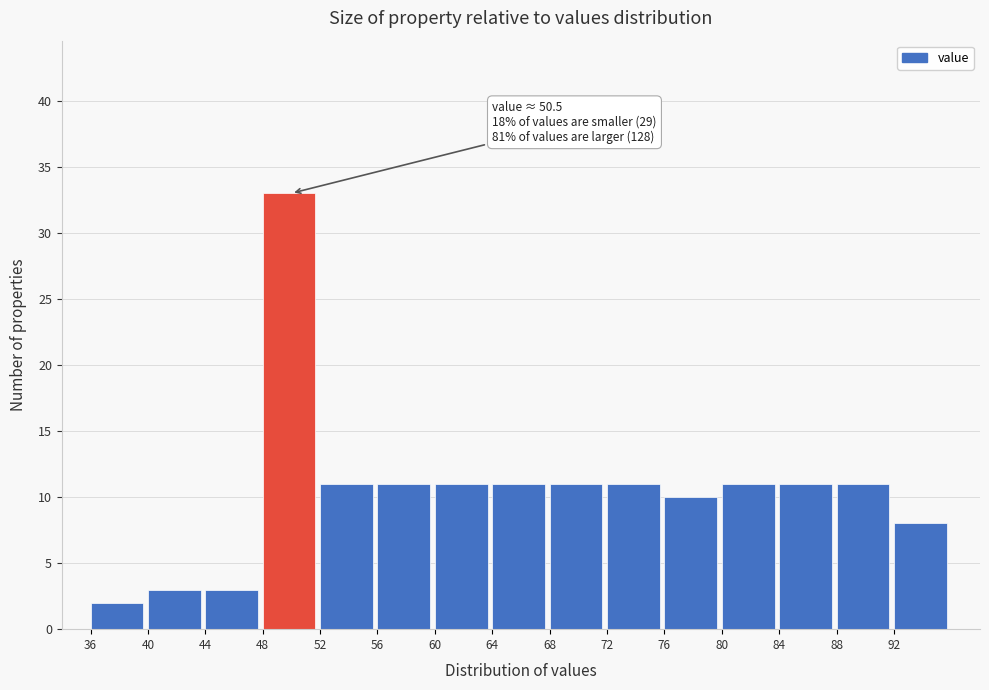

Which range on the x-axis has the tallest bar?

48 to 52